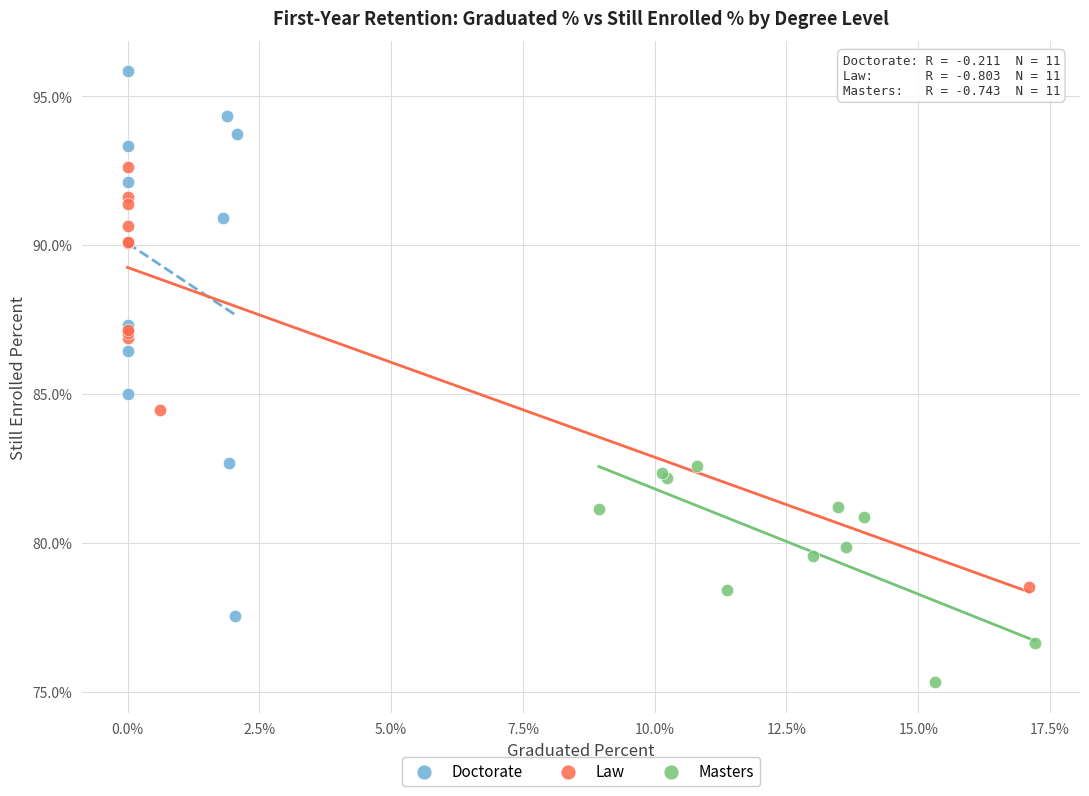

What are all the series names shown in the legend?

Doctorate, Law, Masters